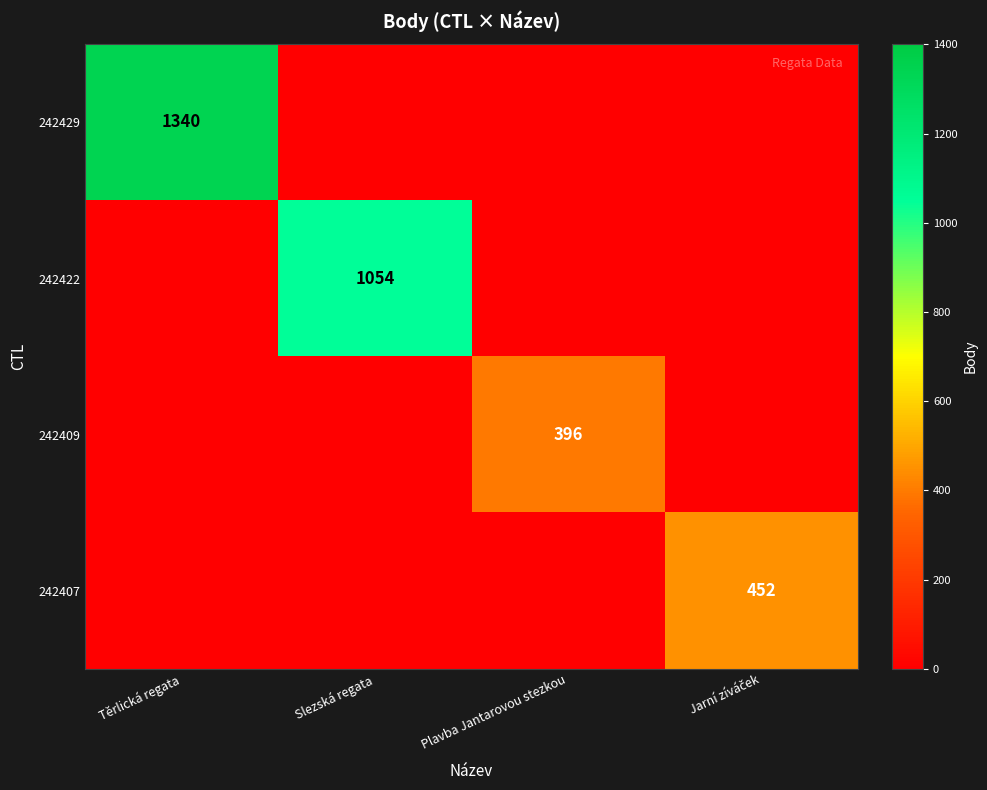

How many distinct data groups are displayed?

4